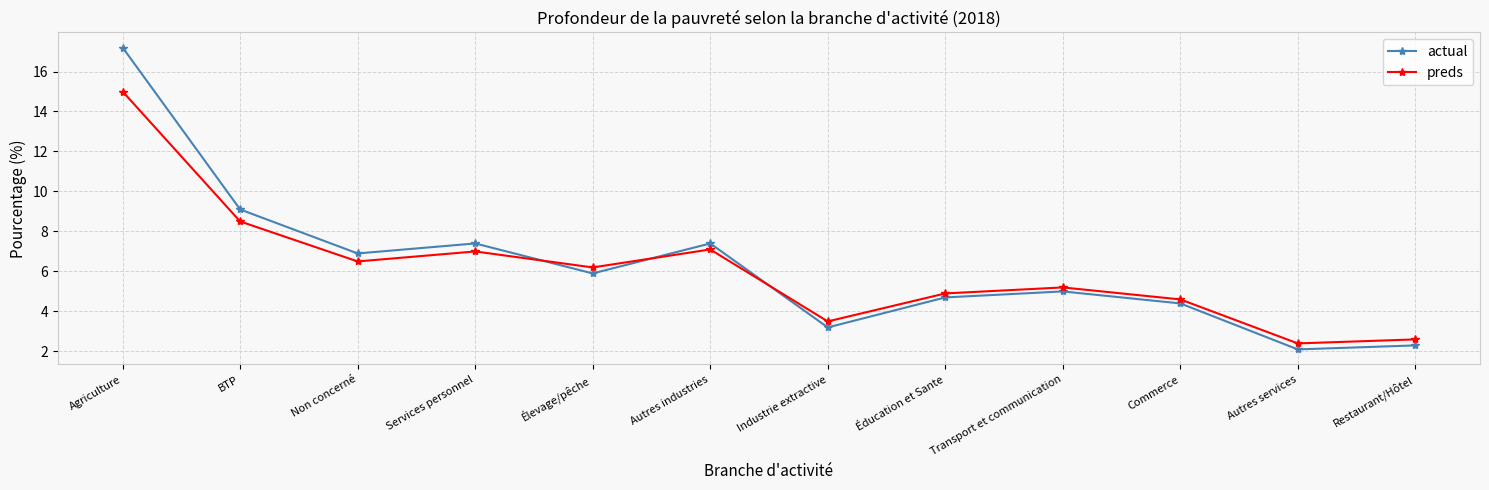

What are all the series names shown in the legend?

actual, preds